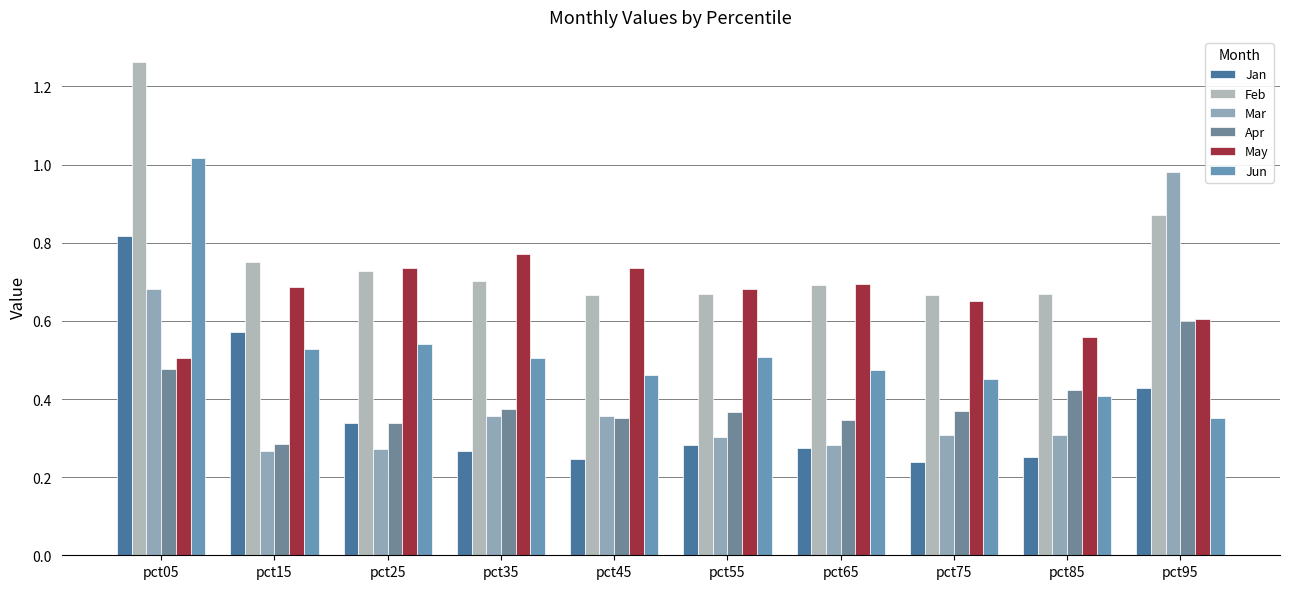

Reading left to right, extract all data points from this chart.

Jan: 0.8	0.6	0.3	0.3	0.2	0.3	0.3	0.2	0.3	0.4
Feb: 1.3	0.8	0.7	0.7	0.7	0.7	0.7	0.7	0.7	0.9
Mar: 0.7	0.3	0.3	0.4	0.4	0.3	0.3	0.3	0.3	1.0
Apr: 0.5	0.3	0.3	0.4	0.4	0.4	0.3	0.4	0.4	0.6
May: 0.5	0.7	0.7	0.8	0.7	0.7	0.7	0.7	0.6	0.6
Jun: 1.0	0.5	0.5	0.5	0.5	0.5	0.5	0.5	0.4	0.4